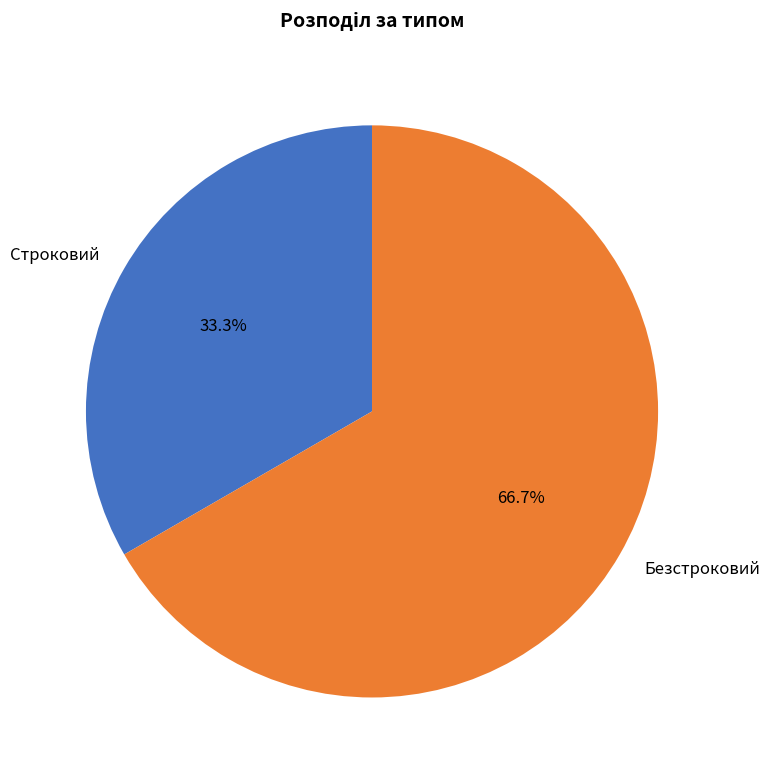

To the nearest percent, what is the average slice percentage?

50%